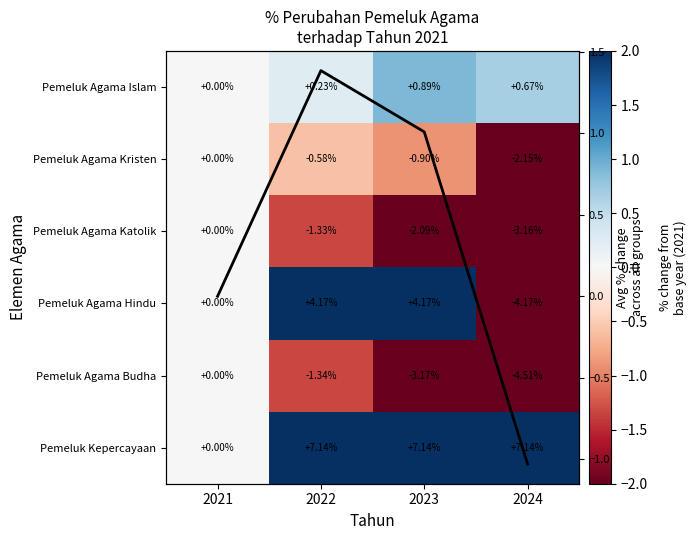

At which label does Pemeluk Agama Katolik first exceed -1?

2021